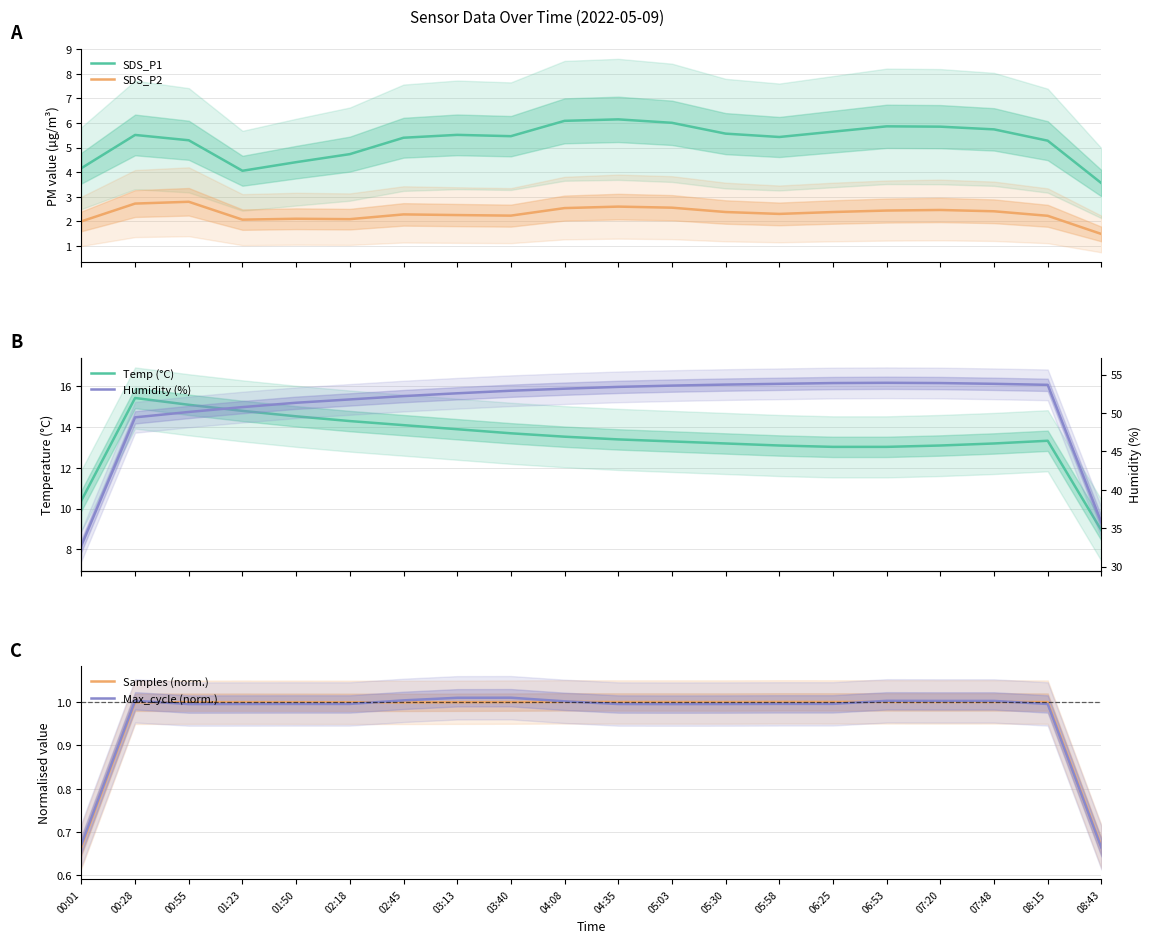

Between 00:01 and 00:55, which series saw the biggest shift?

Humidity (%)